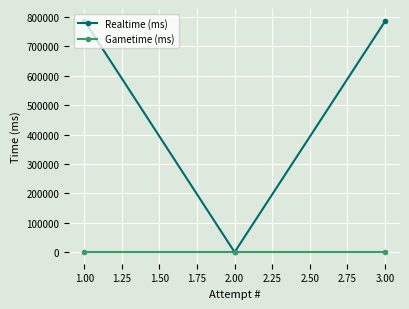

The Realtime (ms) series shows 1174348 at 1.00. True or false?

False